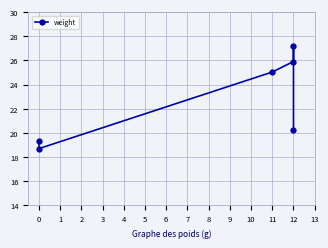

What is the difference between the maximum and minimum values?

8.5